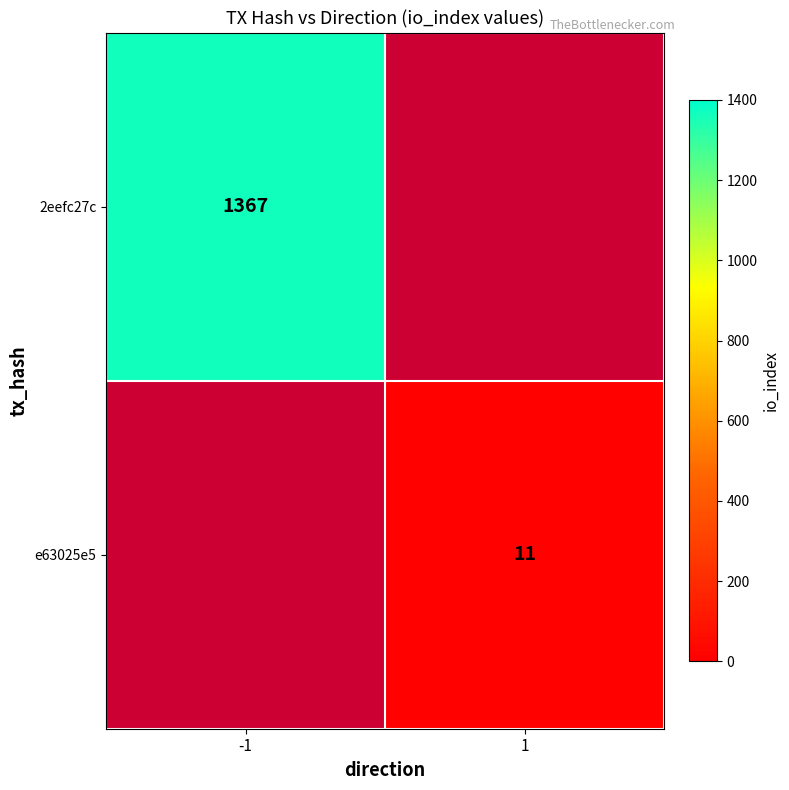

The value of e63025e5 at 1 is 18. True or false?

False